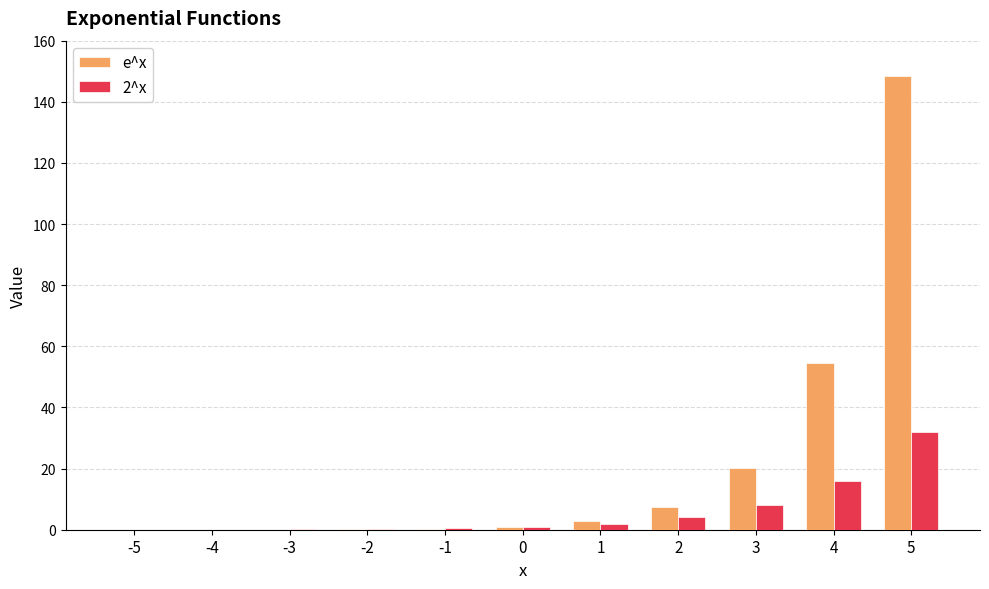

At which category does the chart reach its peak across all series?

5